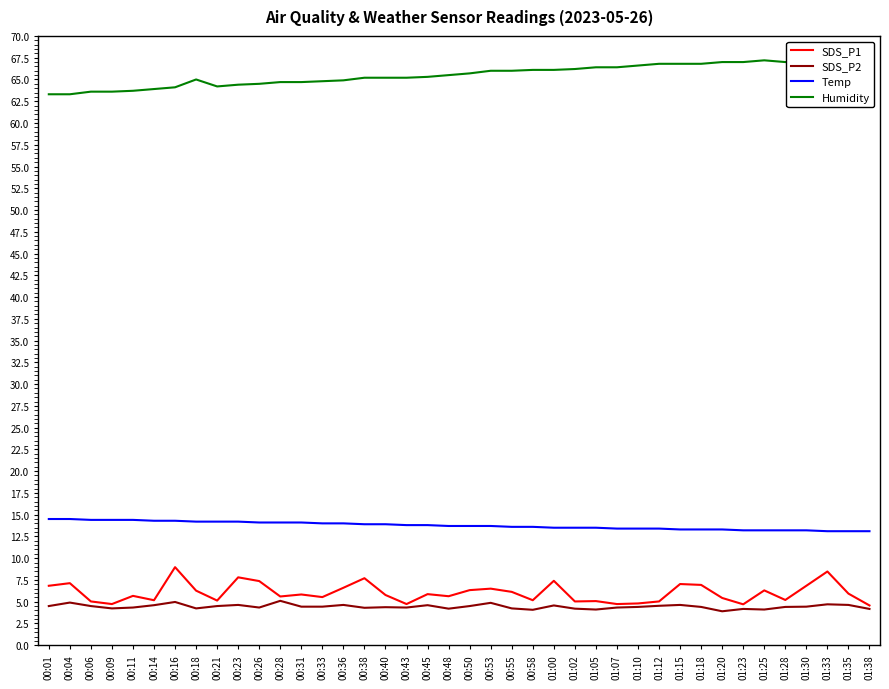

How many lines are shown in the chart?

4